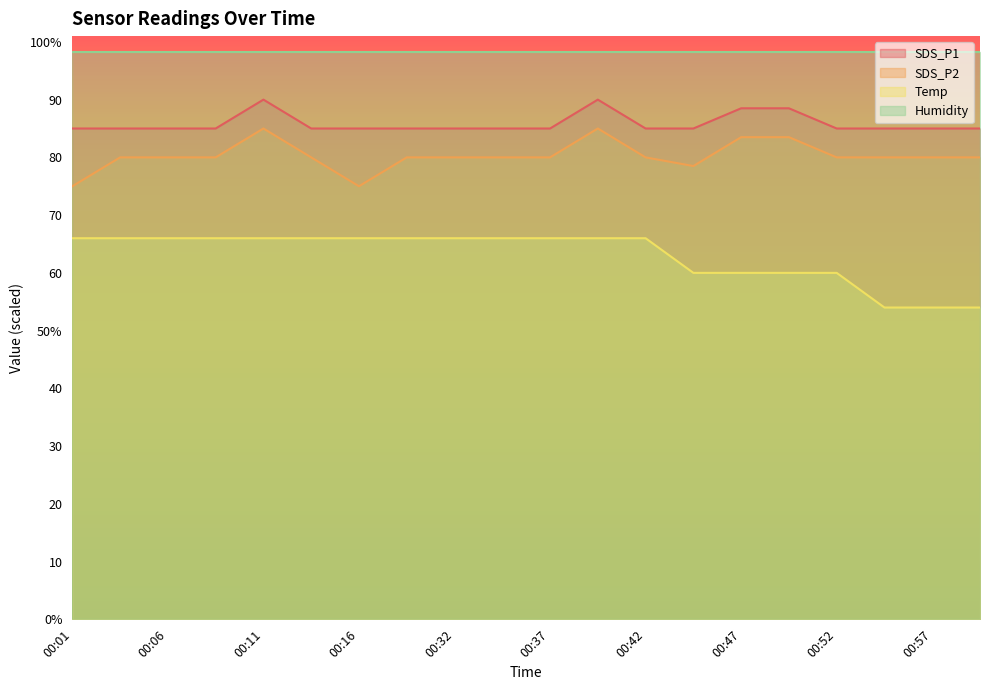

At which category is the sum across all series the highest?

00:11